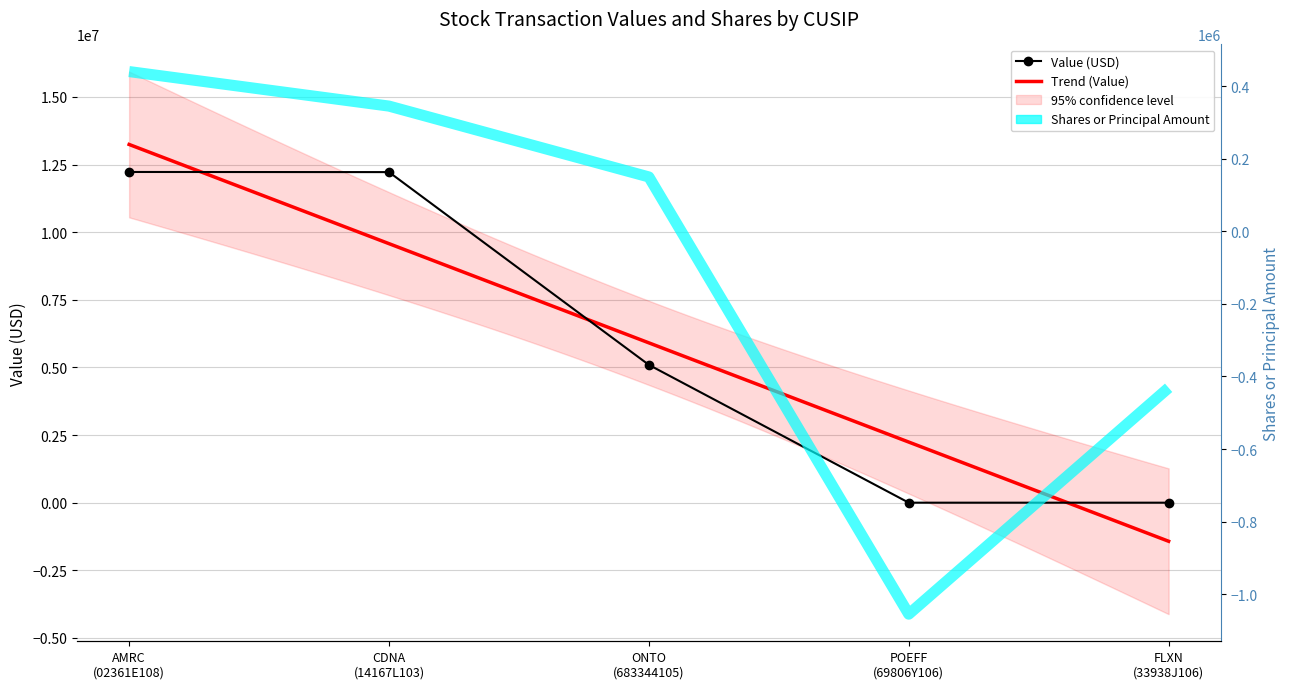

What is the spread (max minus min) of values at AMRC (02361E108)?

11783980